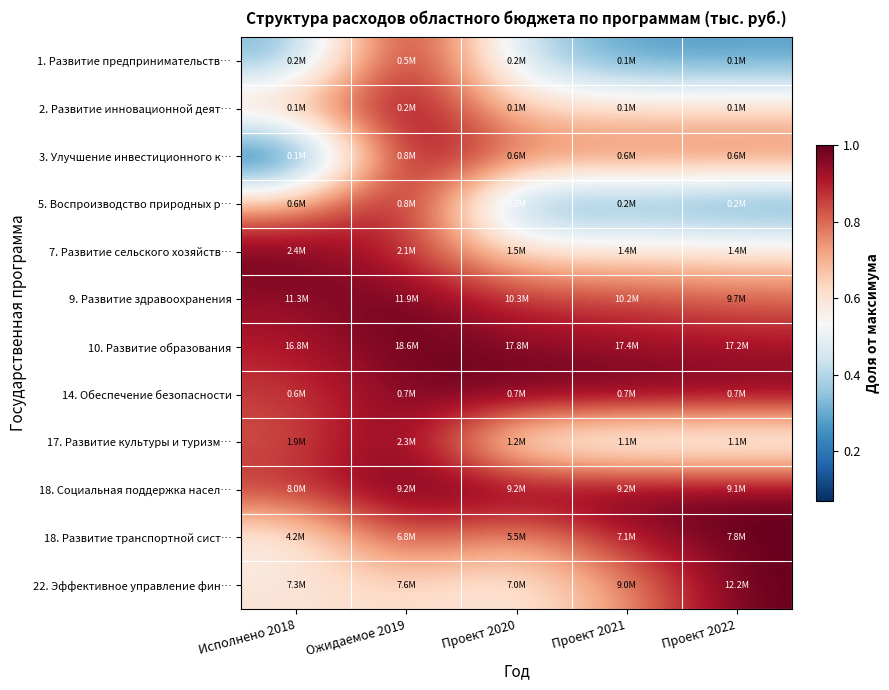

Between Проект 2022 and Ожидаемое 2019, which is larger?

Ожидаемое 2019